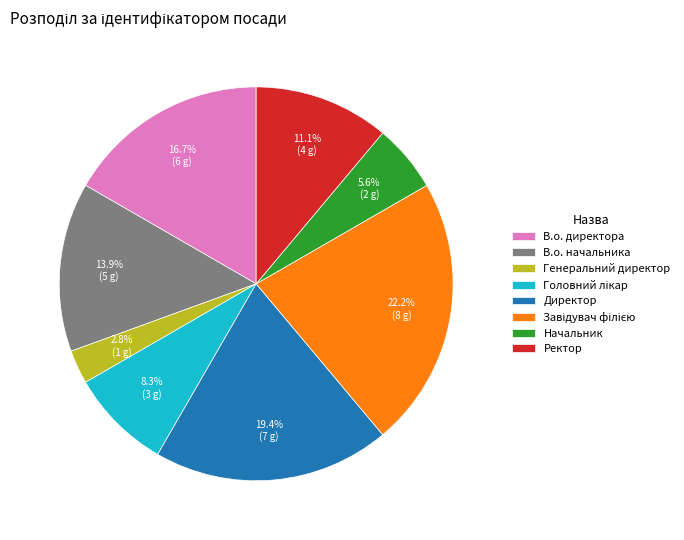

Which has a higher value, В.о. директора or Директор?

Директор